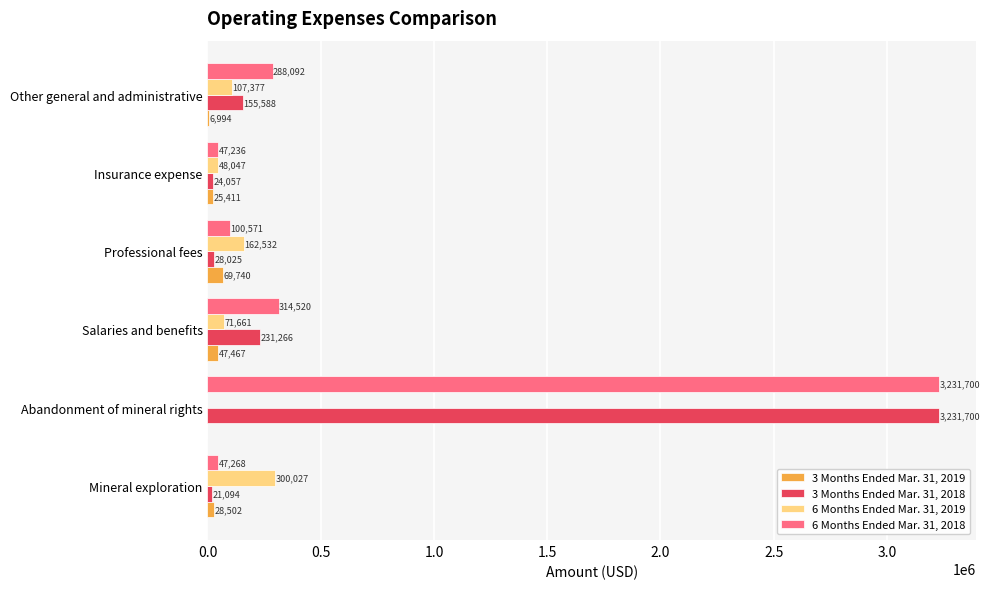

True or false: 3 Months Ended Mar. 31, 2019 has a value of 6994 at Other general and administrative.

True